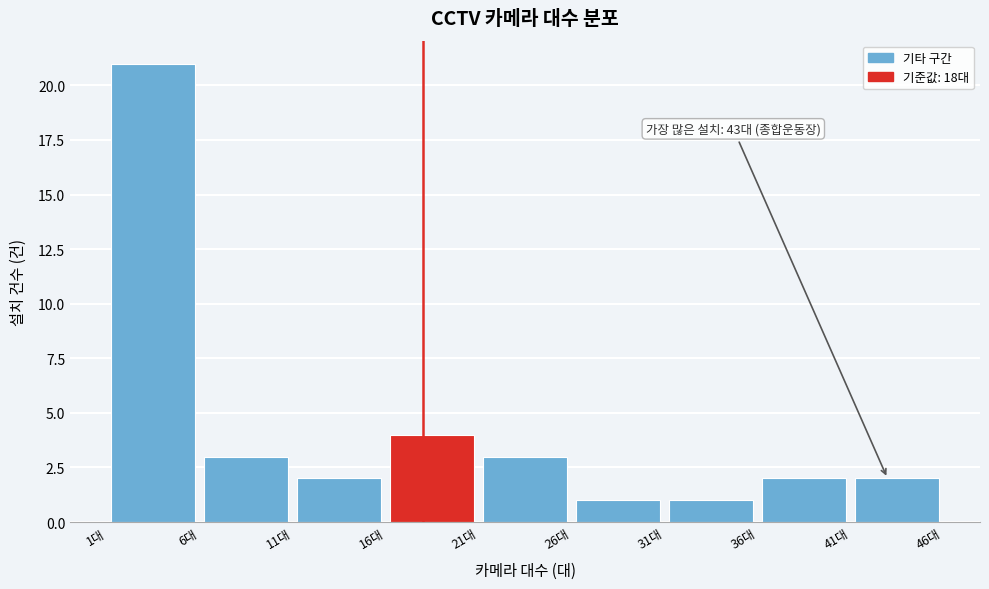

Over which range of the x-axis is the bar tallest?

1 to 6